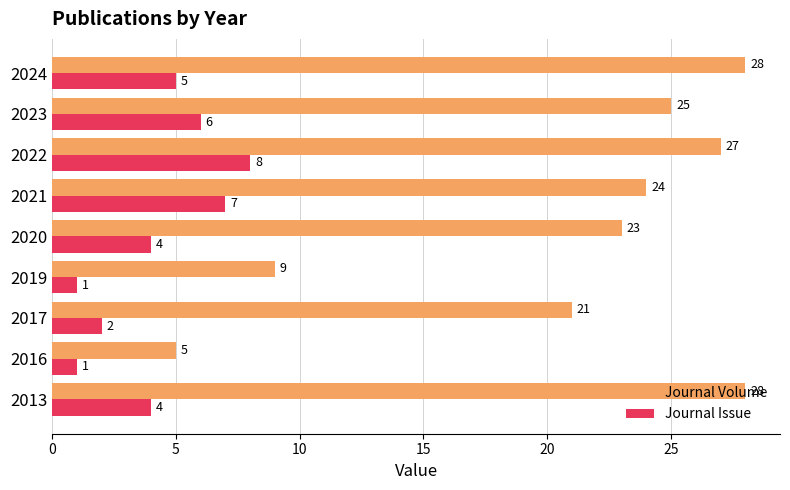

List the series in order of their peak value, lowest first.

Journal Issue, Journal Volume